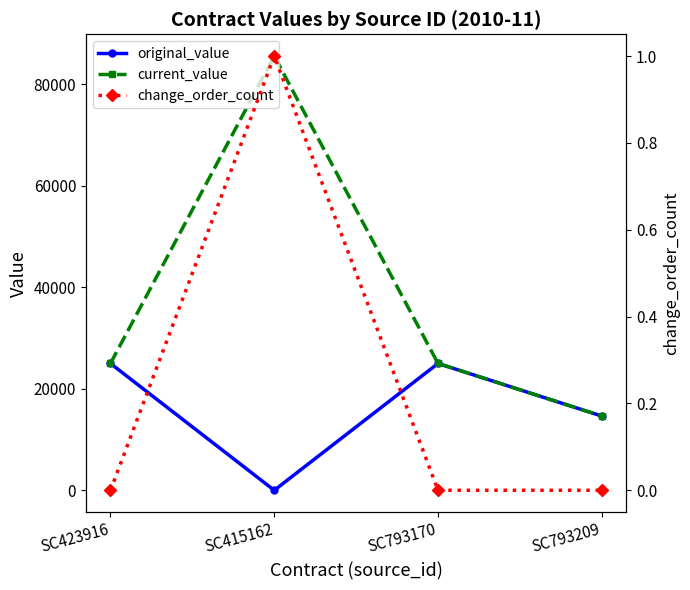

How many change_order_count values are between 0 and 1?

4